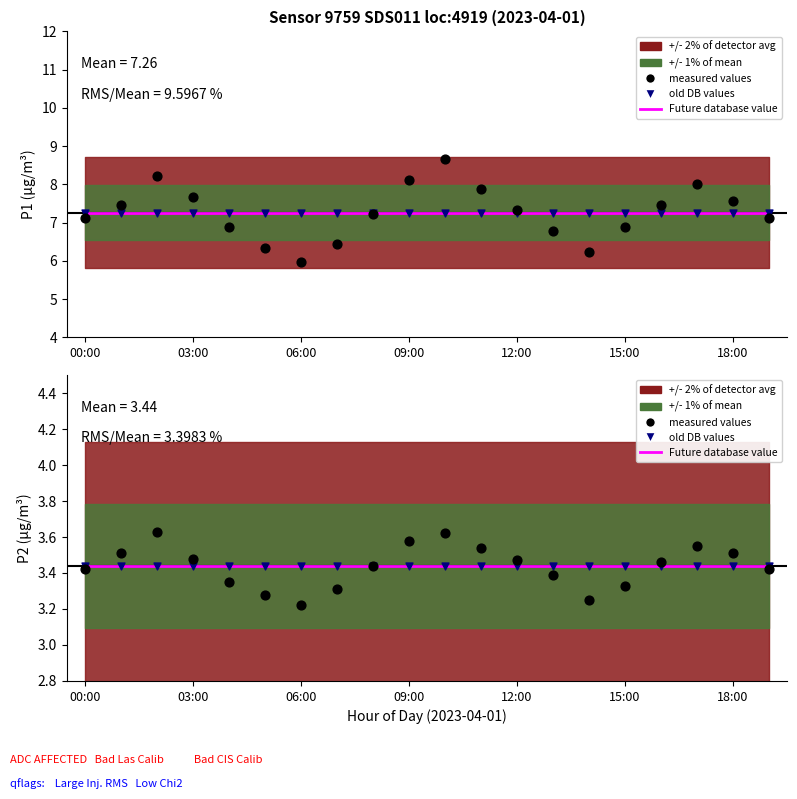

Which series has the largest Y range (max minus min)?

P1